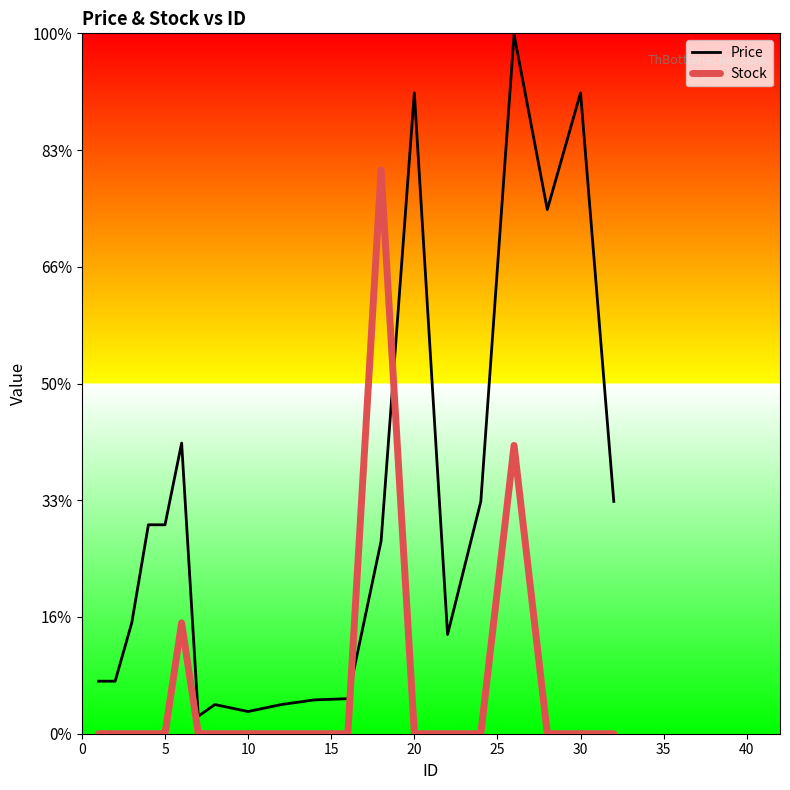

Reading right to left, what are all the values shown in this chart?

Price: 199	549	449	599	199	85	549	165	30	29	25	19	25	15	249	179	179	95	45	45
Stock: 0	0	0	247	0	0	0	483	0	0	0	0	0	0	95	0	0	0	0	0